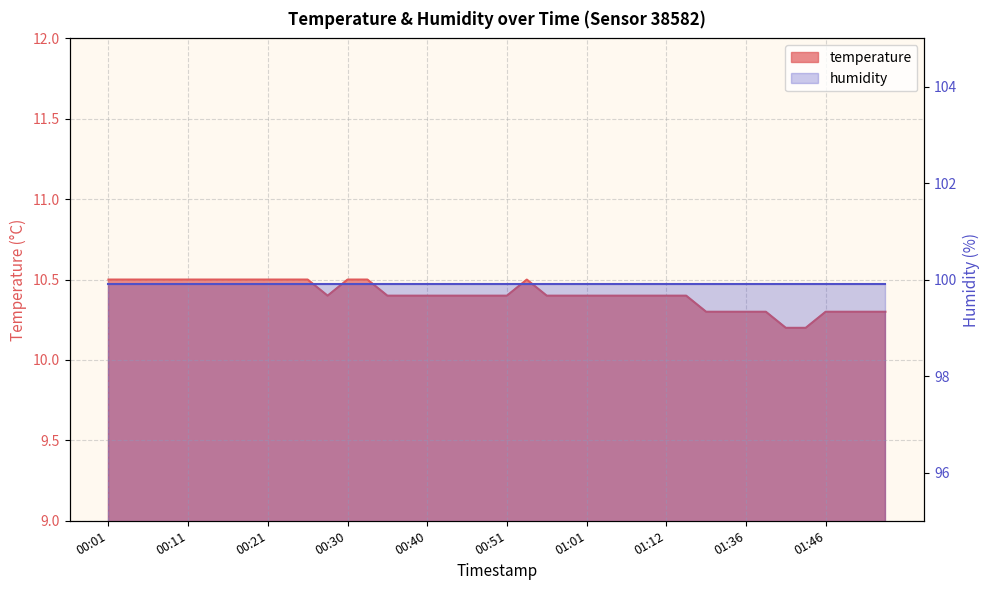

What is the minimum value shown in the chart?

10.2